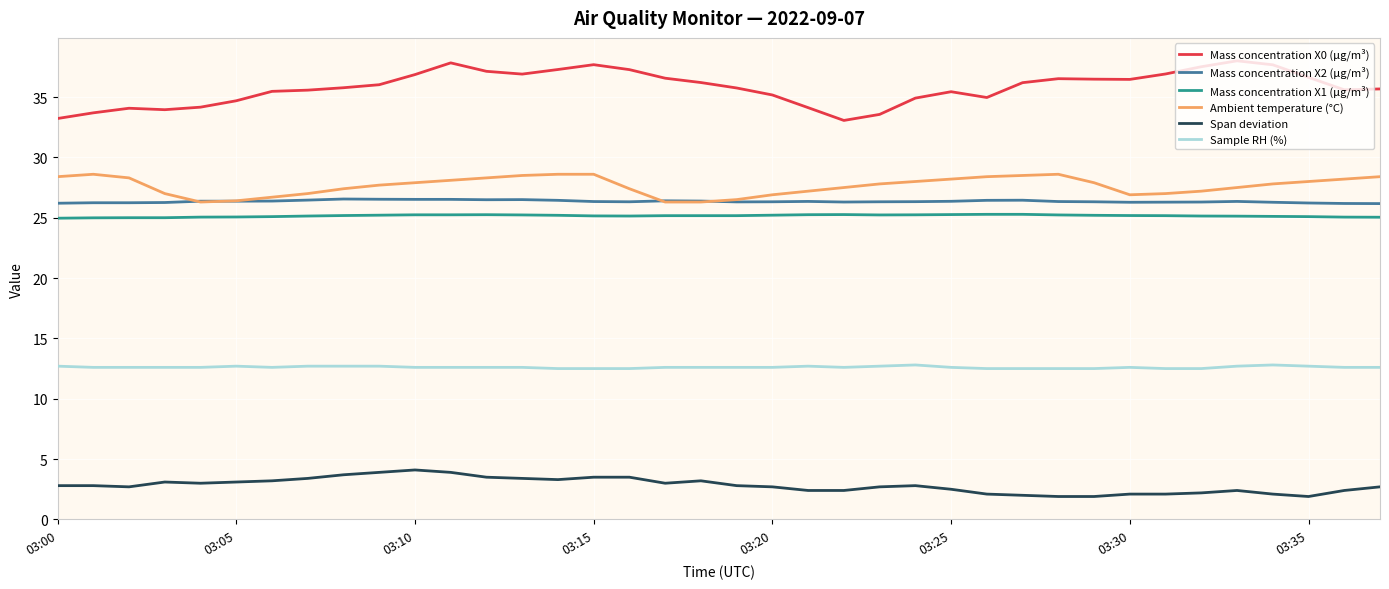

Which series has the largest total across all categories?

Mass concentration X0 (μg/m³)